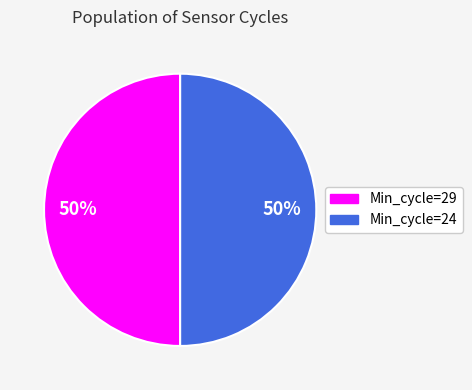

To the nearest percent, what is the average slice percentage?

50%